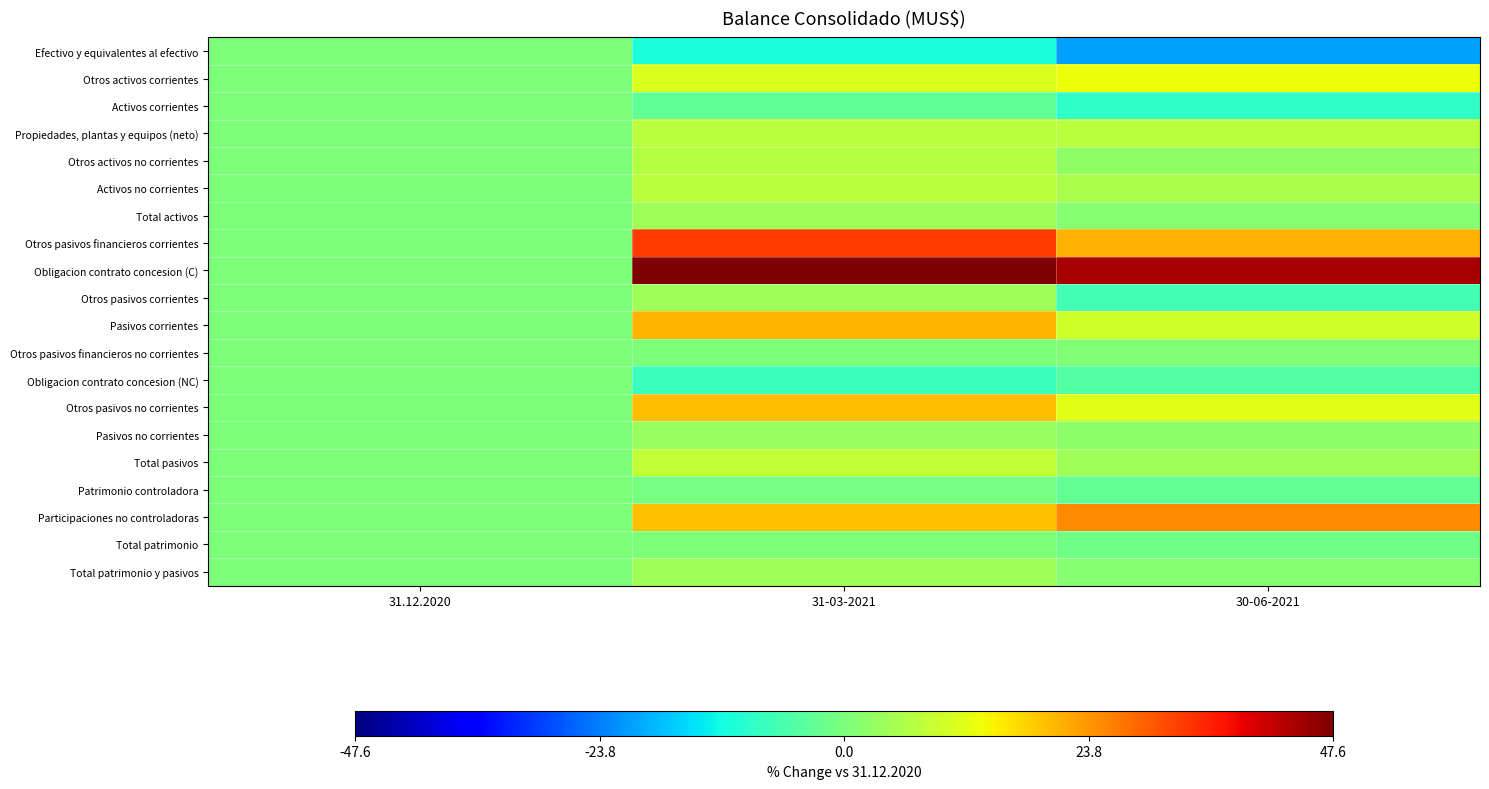

Reading right to left, extract all data points from this chart.

Efectivo y equivalentes al efectivo: 30-06-2021=-20.5	31-03-2021=-10.8	31.12.2020=0.0
Otros activos corrientes: 30-06-2021=13.0	31-03-2021=11.1	31.12.2020=0.0
Activos corrientes: 30-06-2021=-8.6	31-03-2021=-3.1	31.12.2020=0.0
Propiedades, plantas y equipos (neto): 30-06-2021=7.2	31-03-2021=7.4	31.12.2020=0.0
Otros activos no corrientes: 30-06-2021=2.4	31-03-2021=6.5	31.12.2020=0.0
Activos no corrientes: 30-06-2021=5.4	31-03-2021=7.1	31.12.2020=0.0
Total activos: 30-06-2021=1.5	31-03-2021=4.3	31.12.2020=0.0
Otros pasivos financieros corrientes: 30-06-2021=21.0	31-03-2021=33.1	31.12.2020=0.0
Obligacion contrato concesion (C): 30-06-2021=44.0	31-03-2021=47.6	31.12.2020=0.0
Otros pasivos corrientes: 30-06-2021=-6.5	31-03-2021=4.1	31.12.2020=0.0
Pasivos corrientes: 30-06-2021=9.3	31-03-2021=20.7	31.12.2020=0.0
Otros pasivos financieros no corrientes: 30-06-2021=0.7	31-03-2021=0.4	31.12.2020=0.0
Obligacion contrato concesion (NC): 30-06-2021=-4.6	31-03-2021=-7.8	31.12.2020=0.0
Otros pasivos no corrientes: 30-06-2021=11.8	31-03-2021=19.9	31.12.2020=0.0
Pasivos no corrientes: 30-06-2021=2.2	31-03-2021=3.1	31.12.2020=0.0
Total pasivos: 30-06-2021=4.2	31-03-2021=7.9	31.12.2020=0.0
Patrimonio controladora: 30-06-2021=-2.8	31-03-2021=-0.6	31.12.2020=0.0
Participaciones no controladoras: 30-06-2021=24.8	31-03-2021=19.6	31.12.2020=0.0
Total patrimonio: 30-06-2021=-1.4	31-03-2021=0.3	31.12.2020=0.0
Total patrimonio y pasivos: 30-06-2021=1.5	31-03-2021=4.3	31.12.2020=0.0